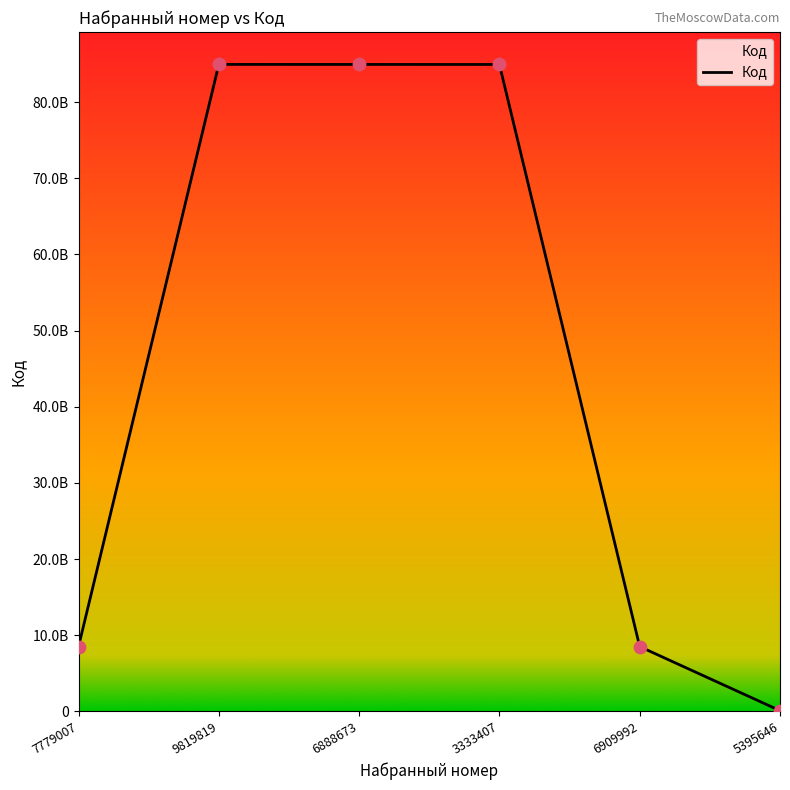

What is the change in value from 7779007 to 3333407?

+76457555507